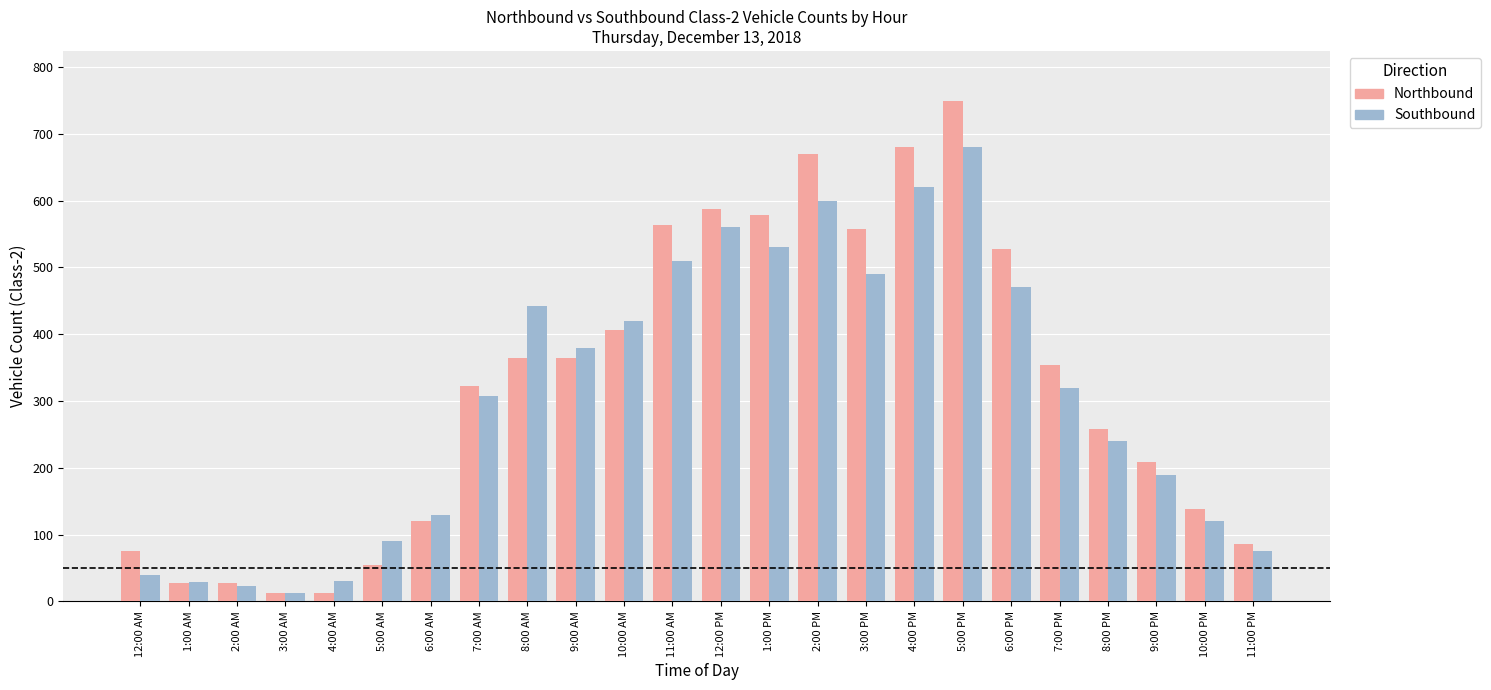

Which label corresponds to the largest value in the chart?

5:00 PM